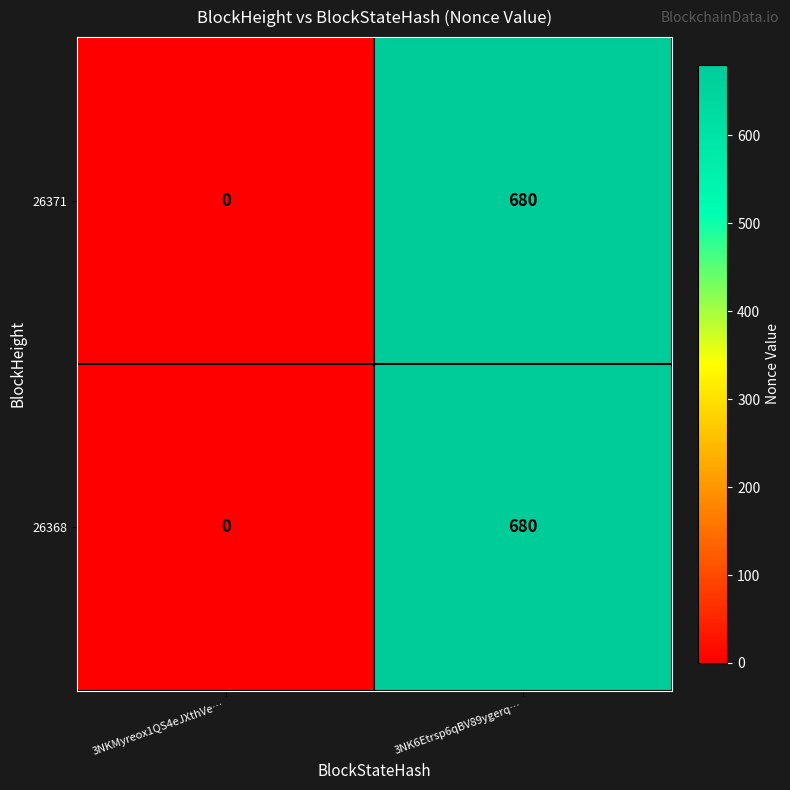

Where is 26368 nearest to the value 340?

3NKMyreox1QS4eJXthVe…